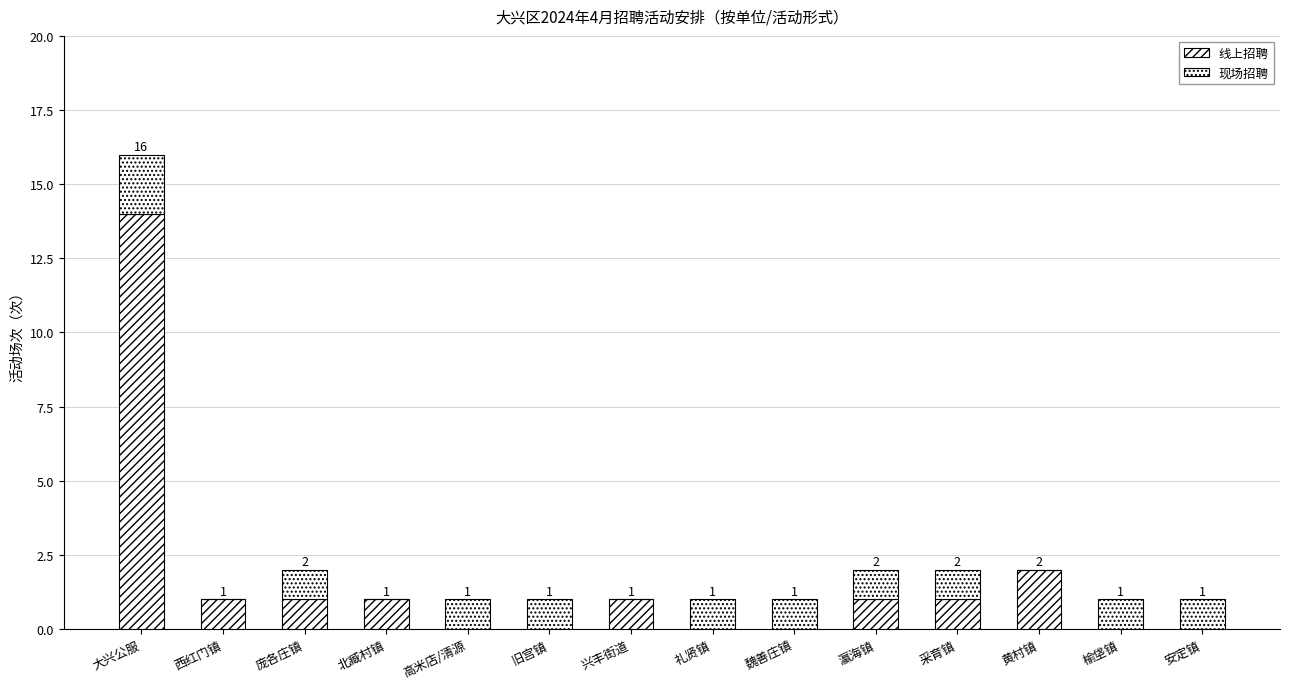

Does the chart contain stacked bars?

Yes